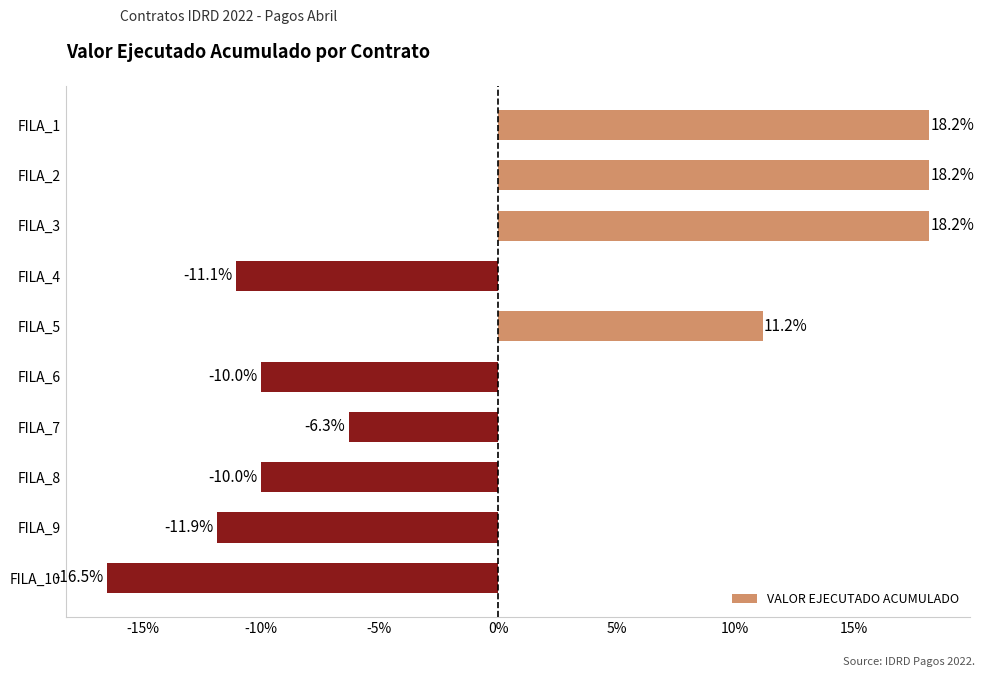

What is the change in value from FILA_3 to FILA_10?

-34.7